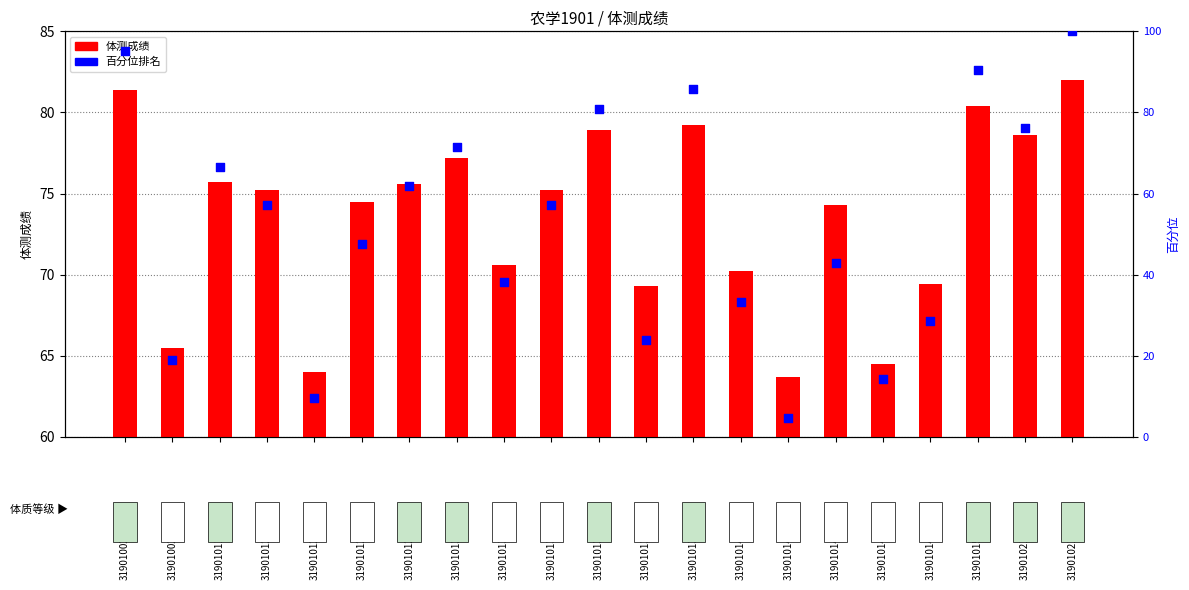

What is the total value across all series at 3190101365?

159.9